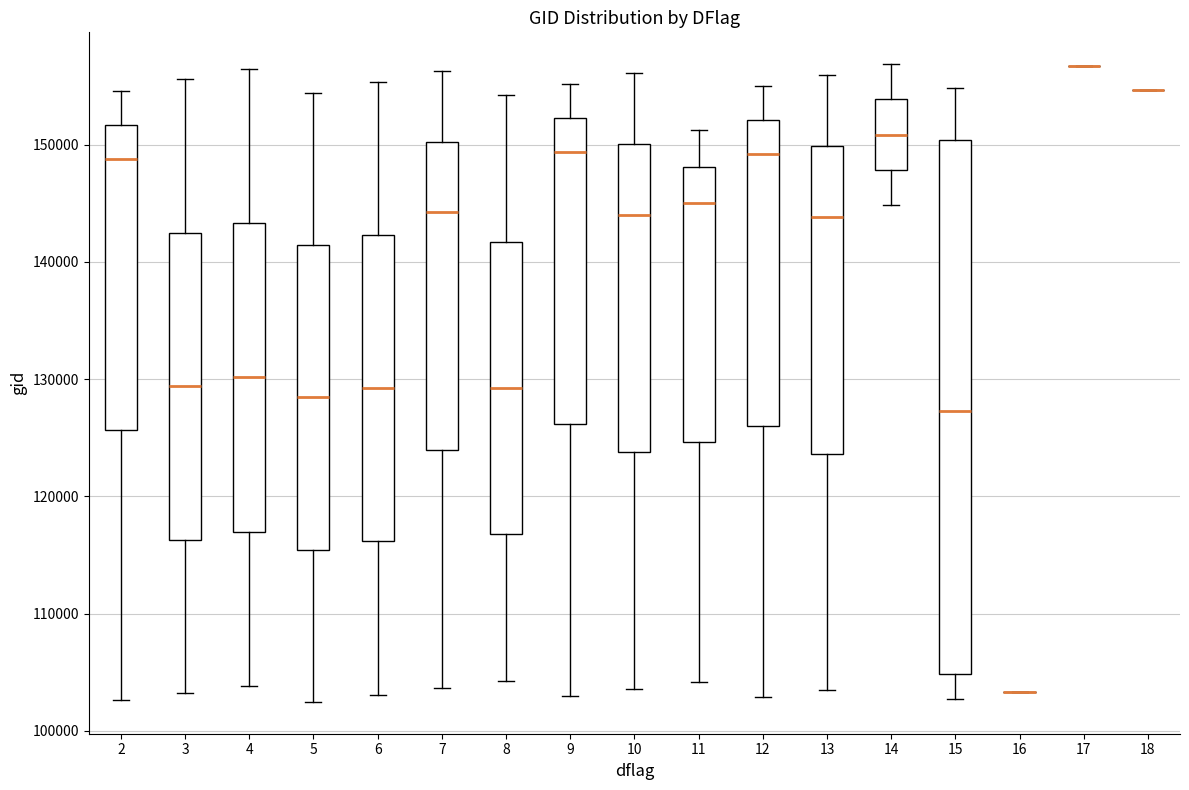

Reading left to right, transcribe this box plot: for each box, give where its median line is, the range the box spans, and where its two whiskers end, as read against the y-axis. The values are not printed on the chart, so give them approximately, as read against the axis.

2: median 149000, box 126000 to 152000, whiskers 103000 to 155000
3: median 129000, box 116000 to 142000, whiskers 103000 to 156000
4: median 130000, box 117000 to 143000, whiskers 104000 to 156000
5: median 128000, box 115000 to 141000, whiskers 102000 to 154000
6: median 129000, box 116000 to 142000, whiskers 103000 to 155000
7: median 144000, box 124000 to 150000, whiskers 104000 to 156000
8: median 129000, box 117000 to 142000, whiskers 104000 to 154000
9: median 149000, box 126000 to 152000, whiskers 103000 to 155000
10: median 144000, box 124000 to 150000, whiskers 104000 to 156000
11: median 145000, box 125000 to 148000, whiskers 104000 to 151000
12: median 149000, box 126000 to 152000, whiskers 103000 to 155000
13: median 144000, box 124000 to 150000, whiskers 103000 to 156000
14: median 151000, box 148000 to 154000, whiskers 145000 to 157000
15: median 127000, box 105000 to 150000, whiskers 103000 to 155000
16: box collapsed to a line at 103000, whiskers 103000 to 103000
17: box collapsed to a line at 157000, whiskers 157000 to 157000
18: box collapsed to a line at 155000, whiskers 155000 to 155000